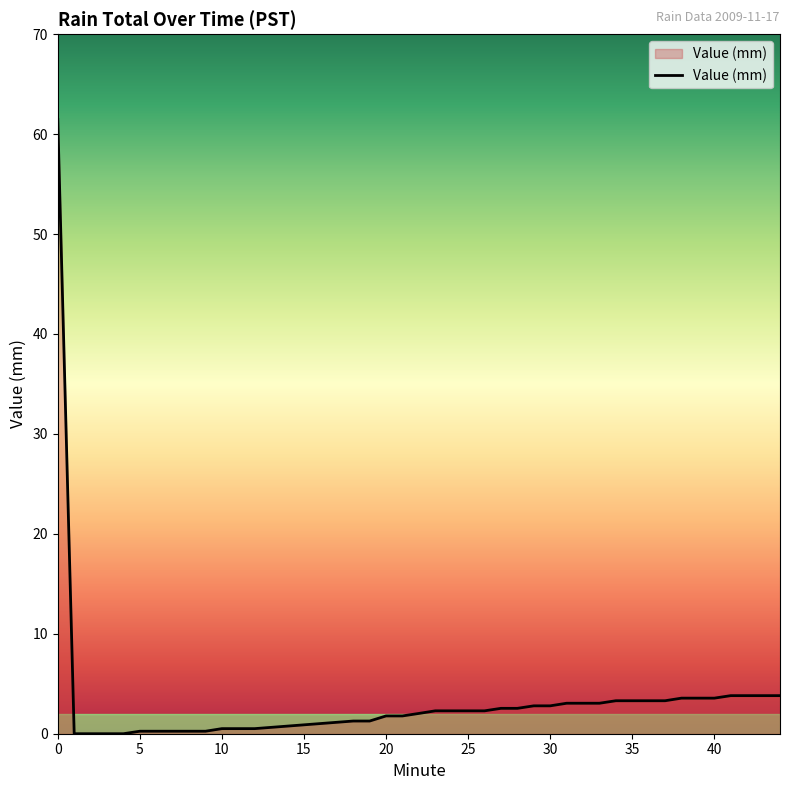

What is the maximum value shown in the chart?

61.5